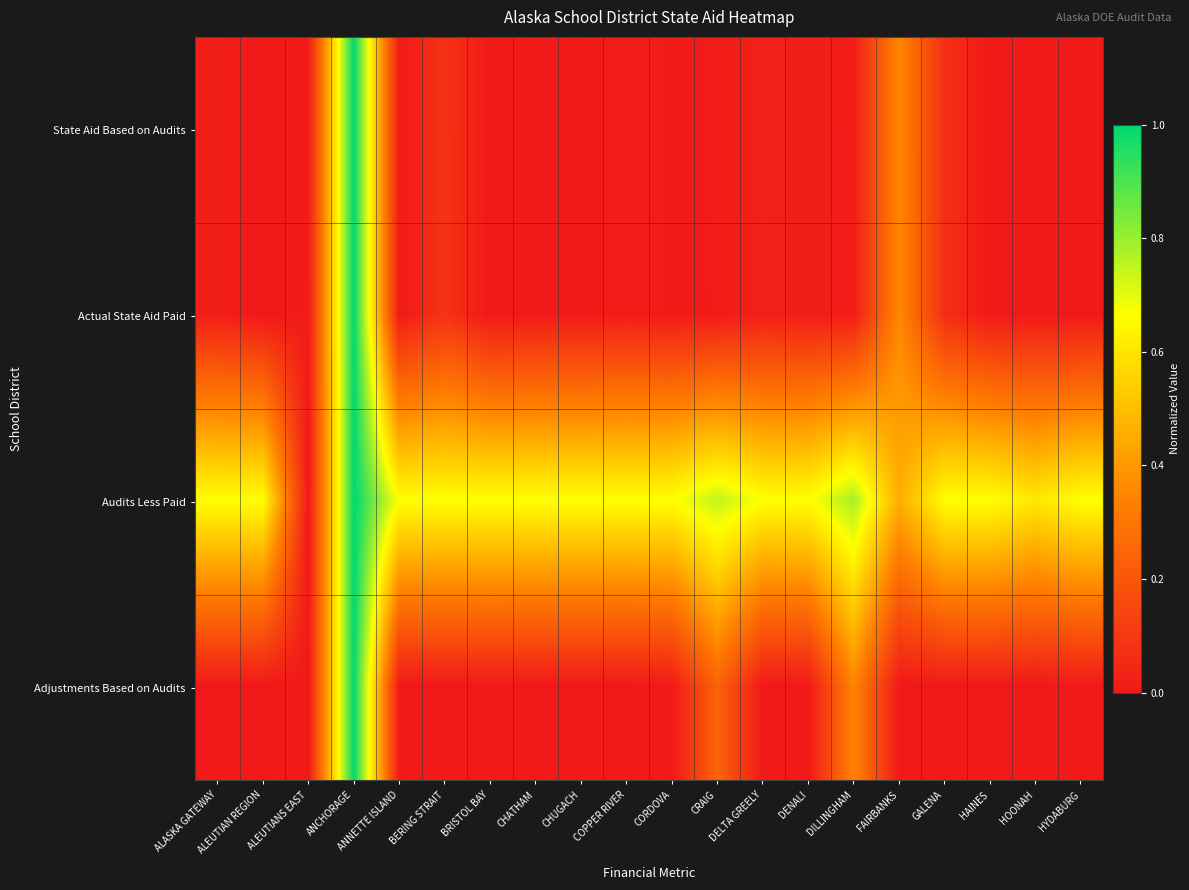

Reading left to right, extract all data points from this chart.

State Aid Based on Audits: ALASKA GATEWAY=0.0	ALEUTIAN REGION=0.0	ALEUTIANS EAST=0.0	ANCHORAGE=1.0	ANNETTE ISLAND=0.0	BERING STRAIT=0.1	BRISTOL BAY=0.0	CHATHAM=0.0	CHUGACH=0.0	COPPER RIVER=0.0	CORDOVA=0.0	CRAIG=0.0	DELTA GREELY=0.0	DENALI=0.0	DILLINGHAM=0.0	FAIRBANKS=0.4	GALENA=0.1	HAINES=0.0	HOONAH=0.0	HYDABURG=0.0
Actual State Aid Paid: ALASKA GATEWAY=0.0	ALEUTIAN REGION=0.0	ALEUTIANS EAST=0.0	ANCHORAGE=1.0	ANNETTE ISLAND=0.0	BERING STRAIT=0.1	BRISTOL BAY=0.0	CHATHAM=0.0	CHUGACH=0.0	COPPER RIVER=0.0	CORDOVA=0.0	CRAIG=0.0	DELTA GREELY=0.0	DENALI=0.0	DILLINGHAM=0.0	FAIRBANKS=0.4	GALENA=0.1	HAINES=0.0	HOONAH=0.0	HYDABURG=0.0
Audits Less Paid: ALASKA GATEWAY=0.7	ALEUTIAN REGION=0.7	ALEUTIANS EAST=0.0	ANCHORAGE=1.0	ANNETTE ISLAND=0.7	BERING STRAIT=0.7	BRISTOL BAY=0.7	CHATHAM=0.7	CHUGACH=0.7	COPPER RIVER=0.7	CORDOVA=0.7	CRAIG=0.7	DELTA GREELY=0.7	DENALI=0.7	DILLINGHAM=0.8	FAIRBANKS=0.5	GALENA=0.7	HAINES=0.7	HOONAH=0.6	HYDABURG=0.7
Adjustments Based on Audits: ALASKA GATEWAY=0.0	ALEUTIAN REGION=0.0	ALEUTIANS EAST=0.0	ANCHORAGE=1.0	ANNETTE ISLAND=0.0	BERING STRAIT=0.0	BRISTOL BAY=0.0	CHATHAM=0.0	CHUGACH=0.0	COPPER RIVER=0.0	CORDOVA=0.0	CRAIG=0.2	DELTA GREELY=0.0	DENALI=0.0	DILLINGHAM=0.3	FAIRBANKS=0.0	GALENA=0.0	HAINES=0.0	HOONAH=0.0	HYDABURG=0.0